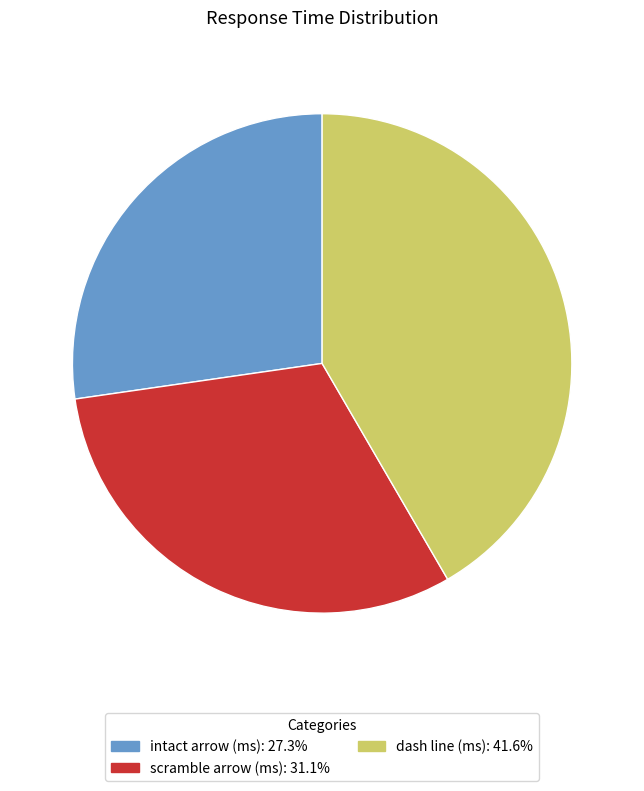

Is there any slice that represents more than half of the pie?

No